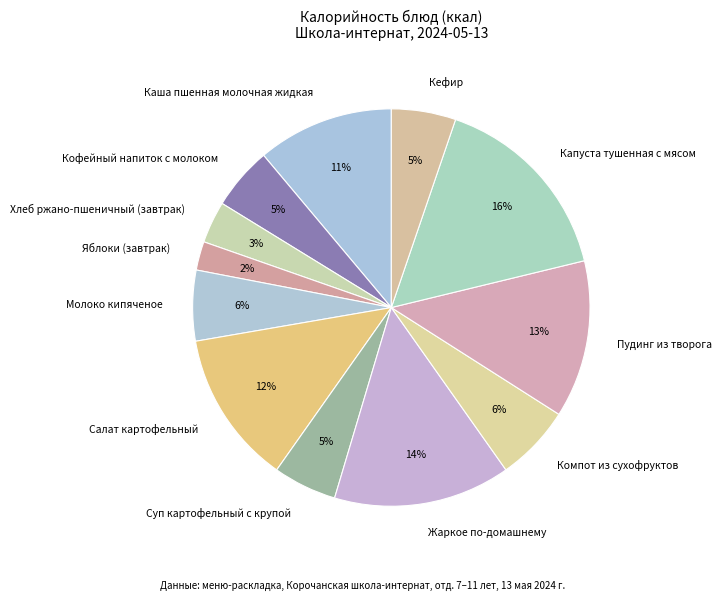

To the nearest percent, what is the difference between the largest and smallest slice percentages?

14%